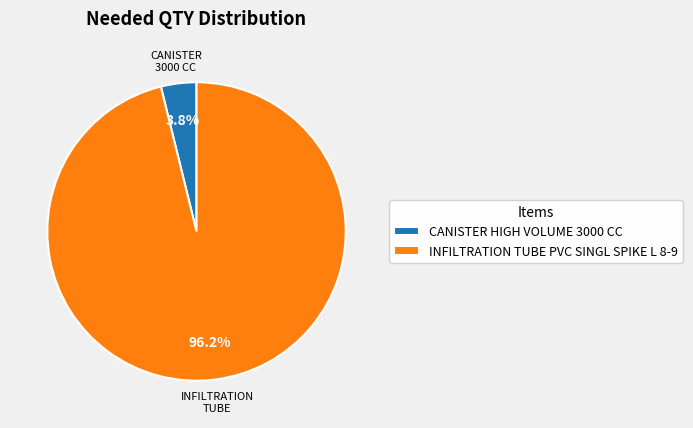

To the nearest percent, what is the difference between the INFILTRATION TUBE PVC SINGL SPIKE L 8-9 and CANISTER HIGH VOLUME 3000 CC slice percentages?

92%